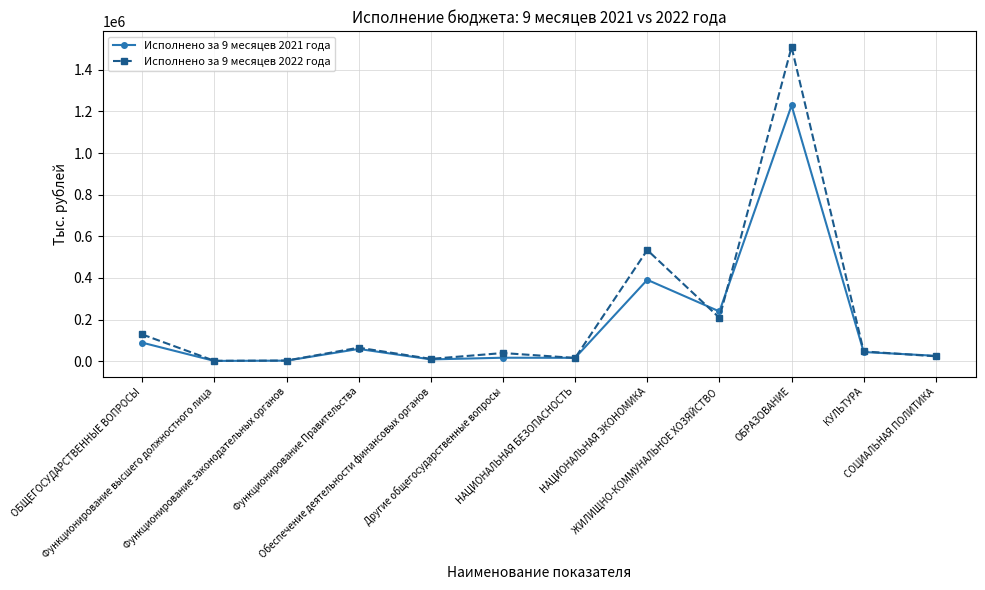

What is the total value across all series at Другие общегосударственные вопросы?

56346.2